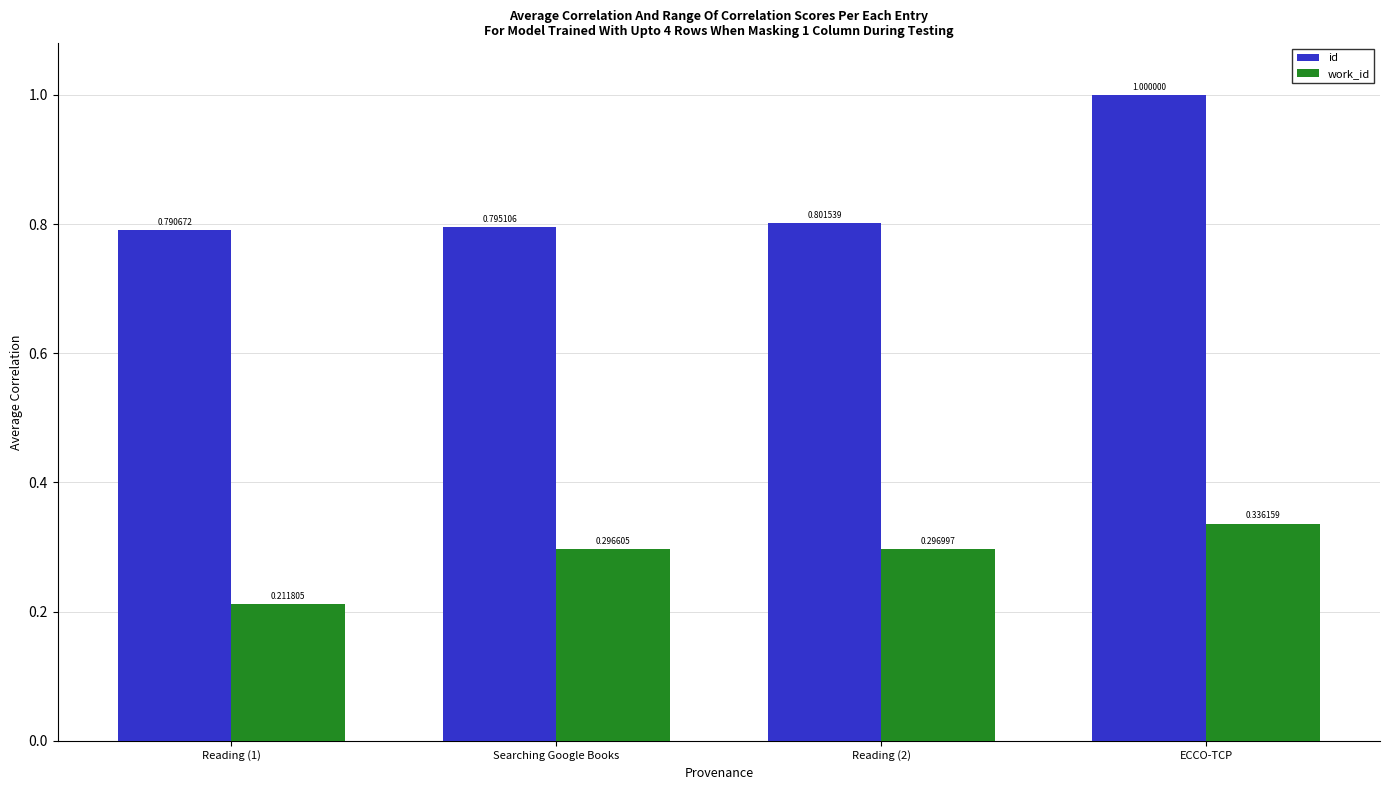

What is the highest value of the id series?

1.0